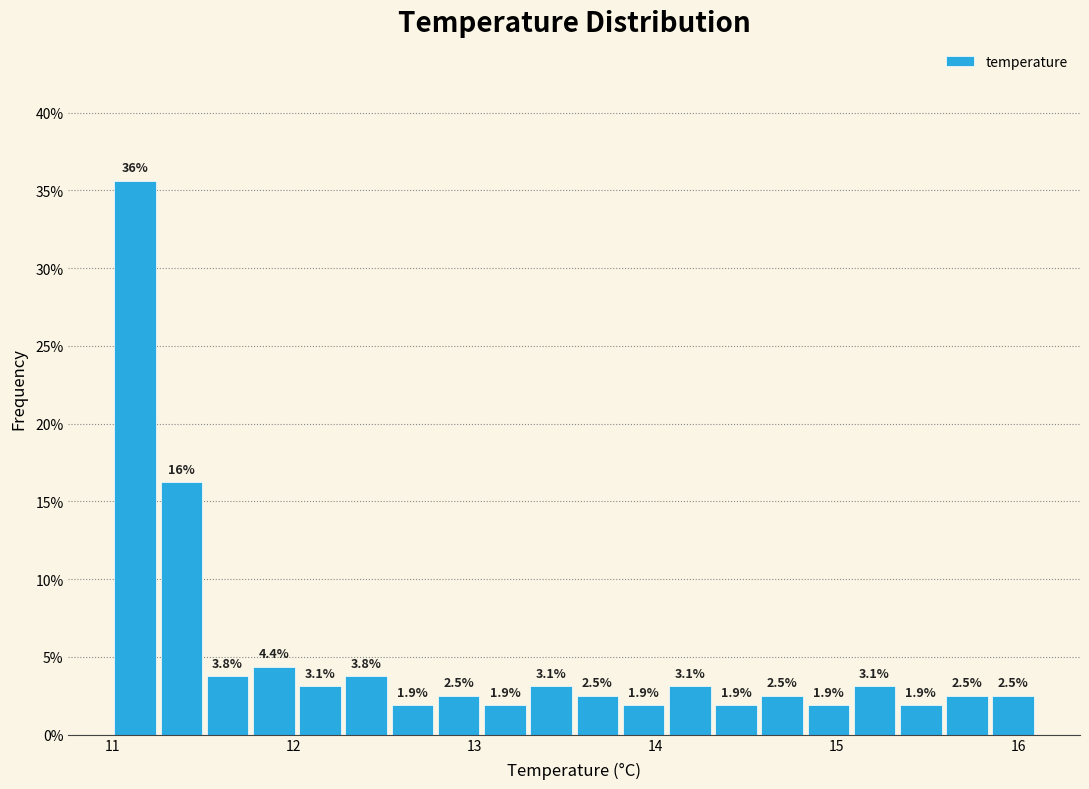

Around what value on the x-axis is the tallest bar? Give the approximate position of its centre, as read against the axis.

11.1